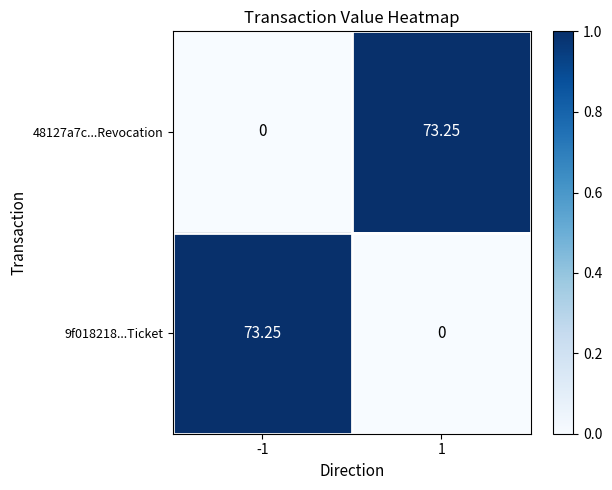

Is the value of 9f018218...Ticket at -1 greater than the value of 48127a7c...Revocation at -1?

Yes